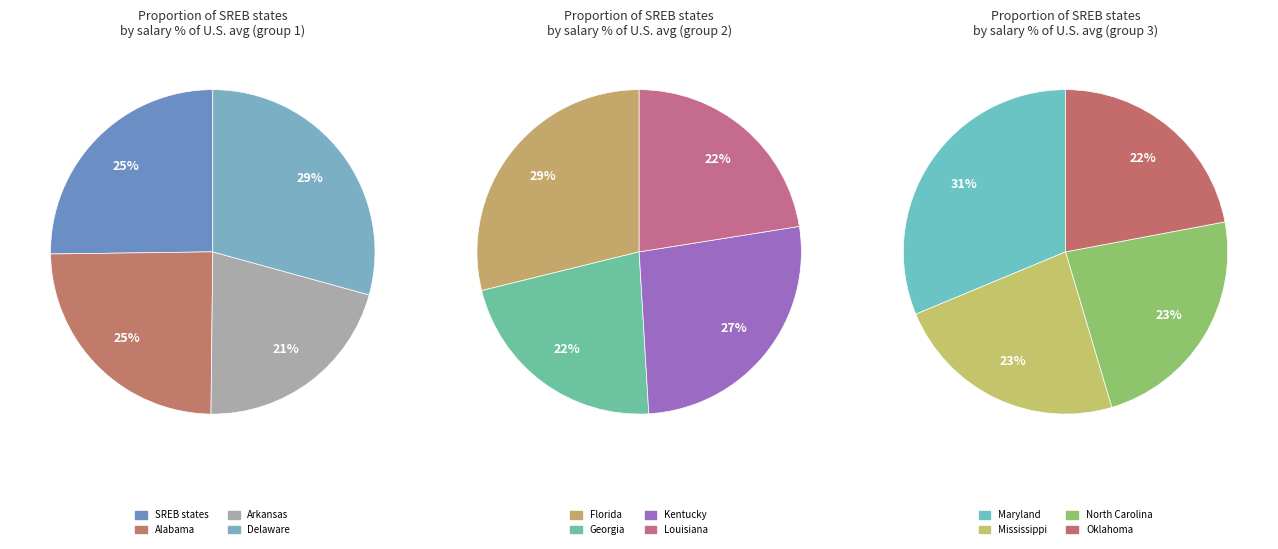

What is the largest slice in the pie chart?

Maryland